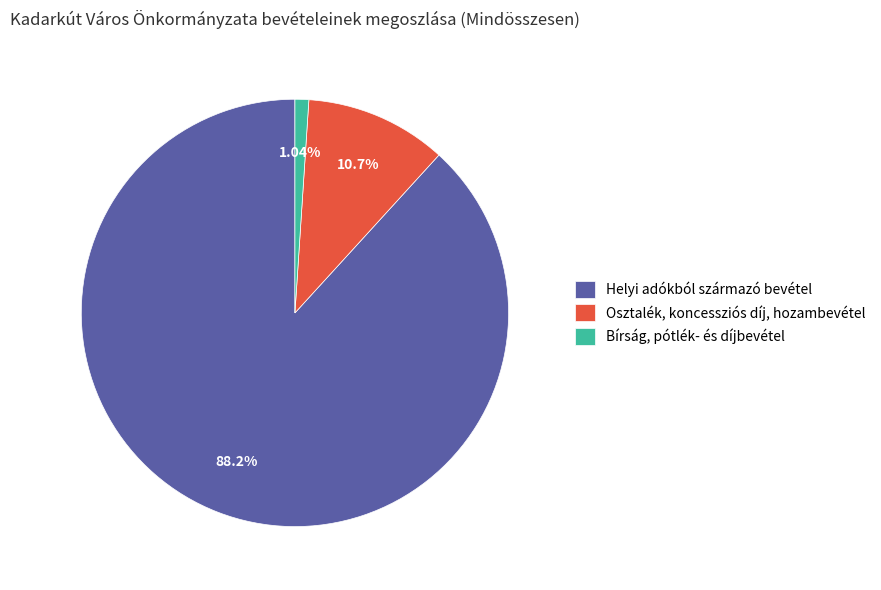

Count the number of slices in the pie.

3